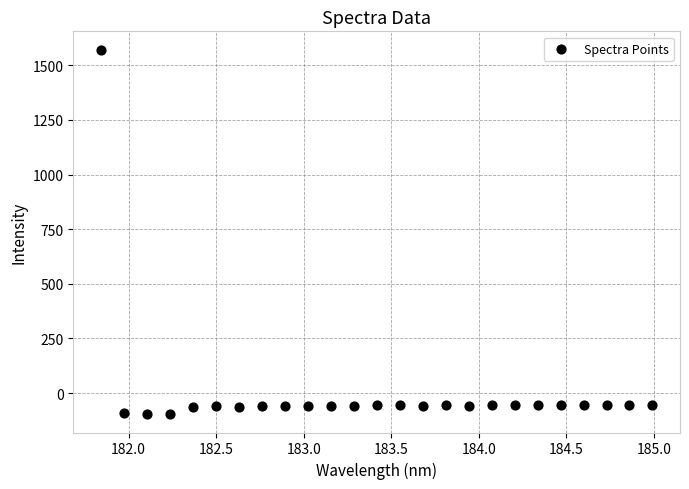

What is the range of Y values (max minus min)?

1668.6